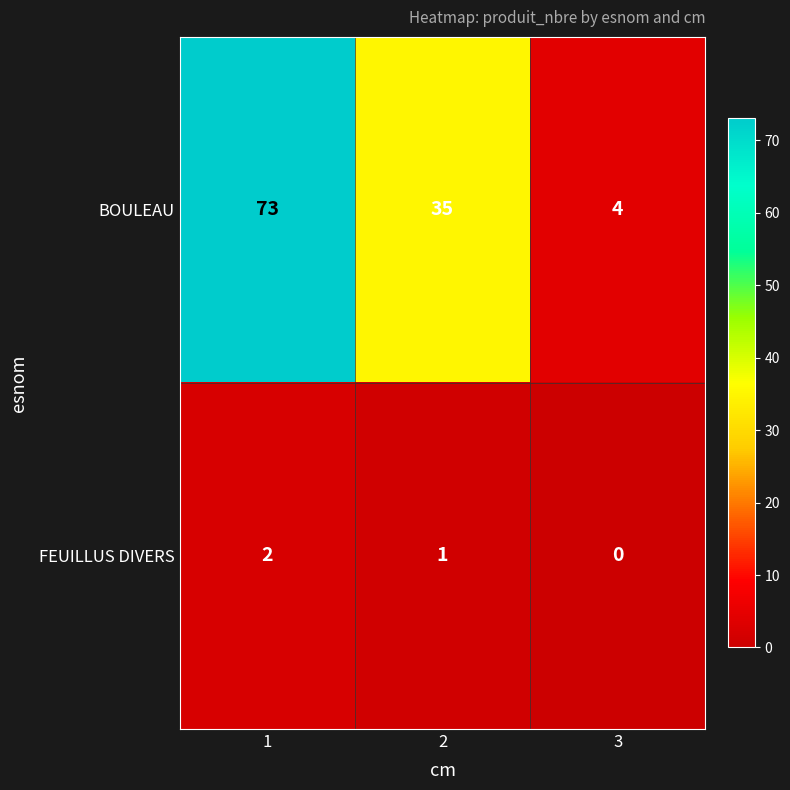

Reading left to right, extract all data points from this chart.

BOULEAU: 73	35	4
FEUILLUS DIVERS: 2	1	0